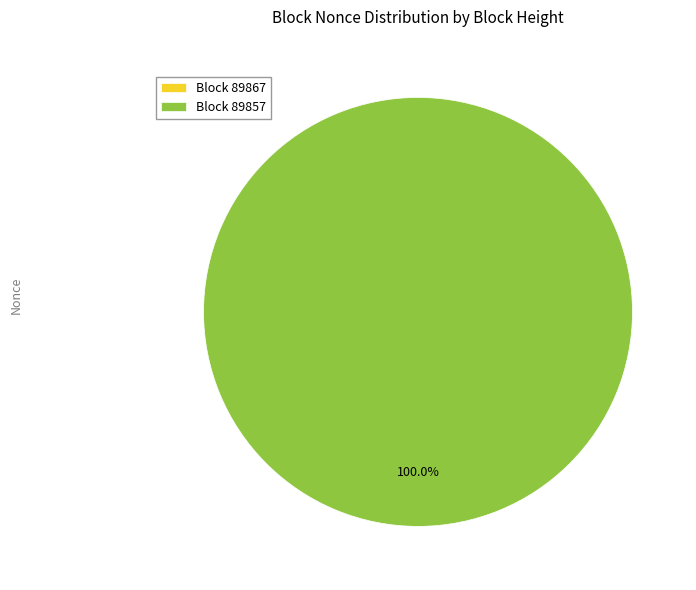

Rank the categories by value from highest to lowest.

89857, 89867